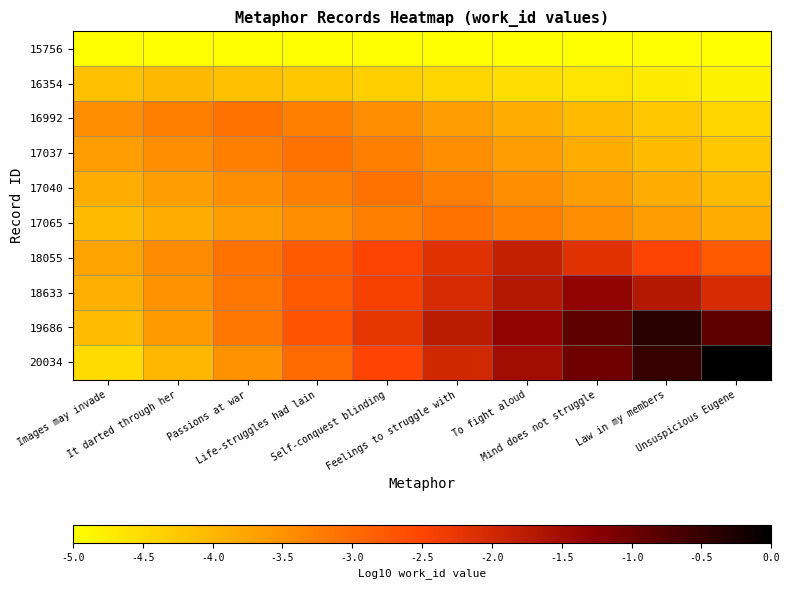

What is the total value across all series at Life-struggles had lain?

-33.6